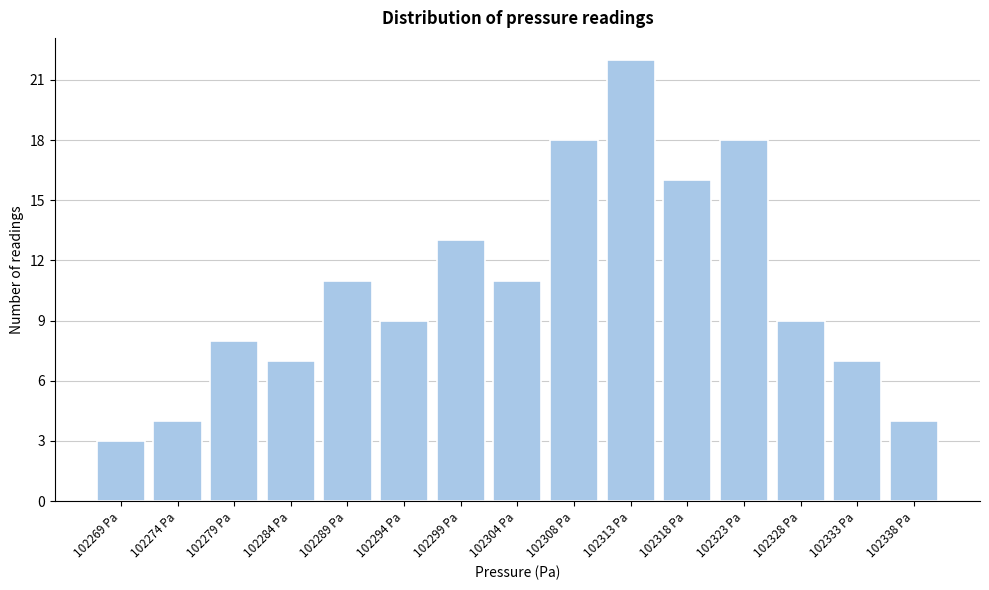

Which range on the x-axis has the tallest bar?

102311.0 to 102315.5